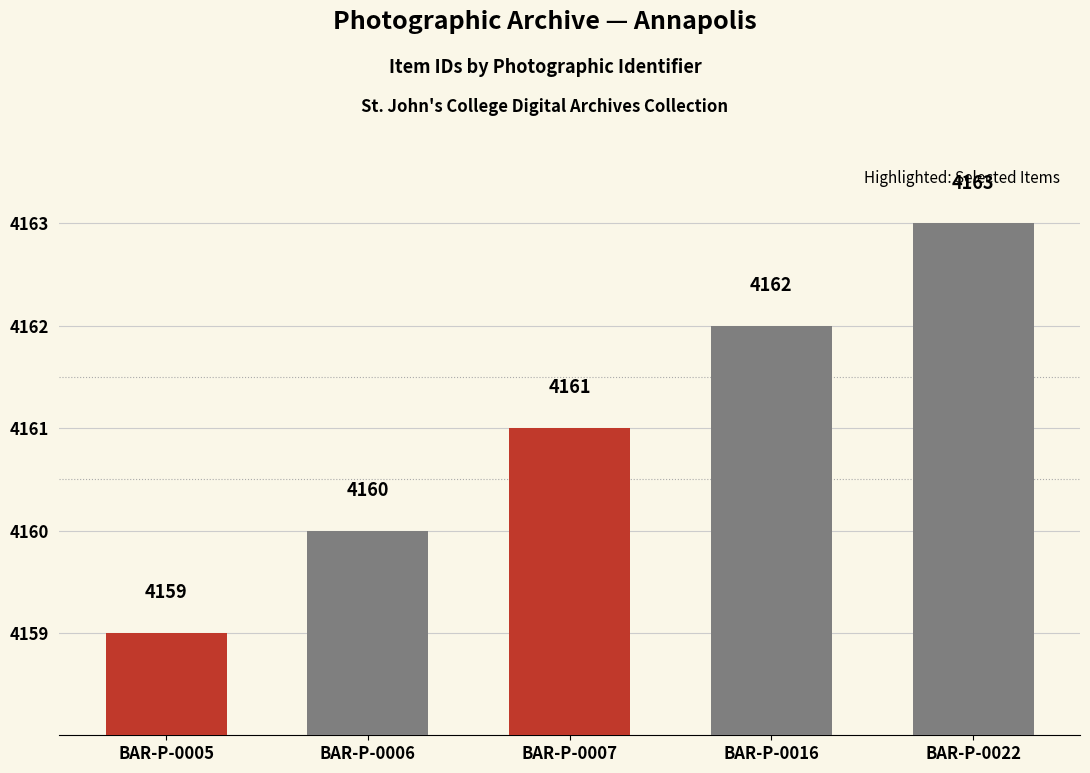

The value at BAR-P-0007 is 1783. True or false?

False